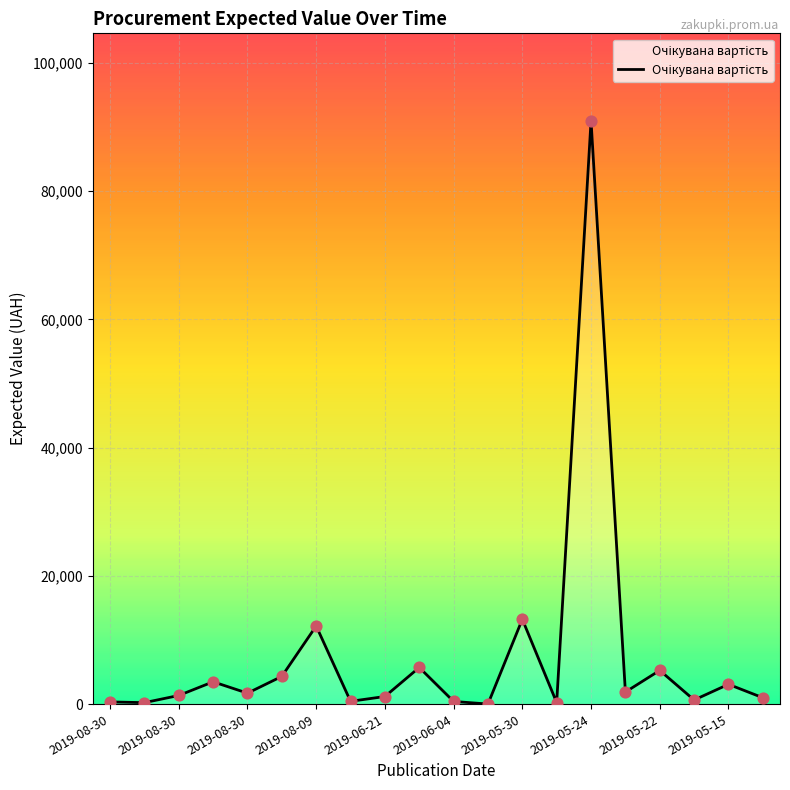

What is the difference between the maximum and minimum values?

90942.0